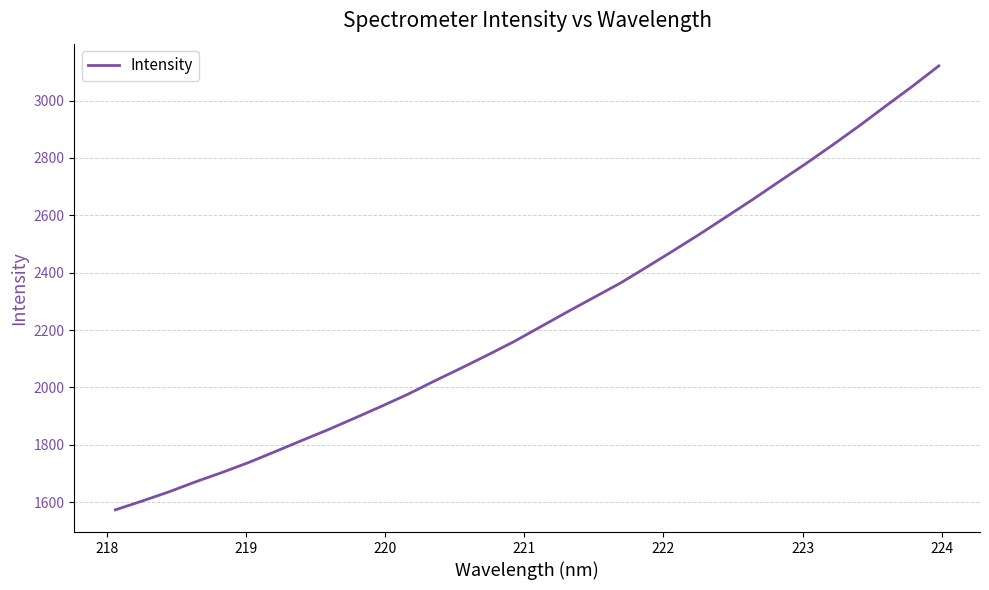

What is the difference between the maximum and minimum values?

1547.6